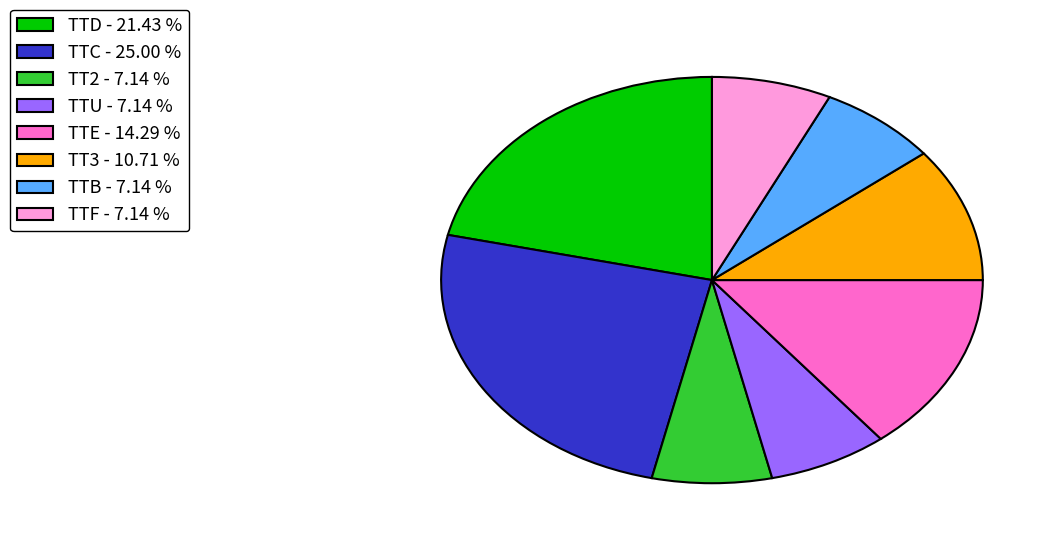

Combined, do TTC - 25.00 % and TTU - 7.14 % account for over 50%?

No